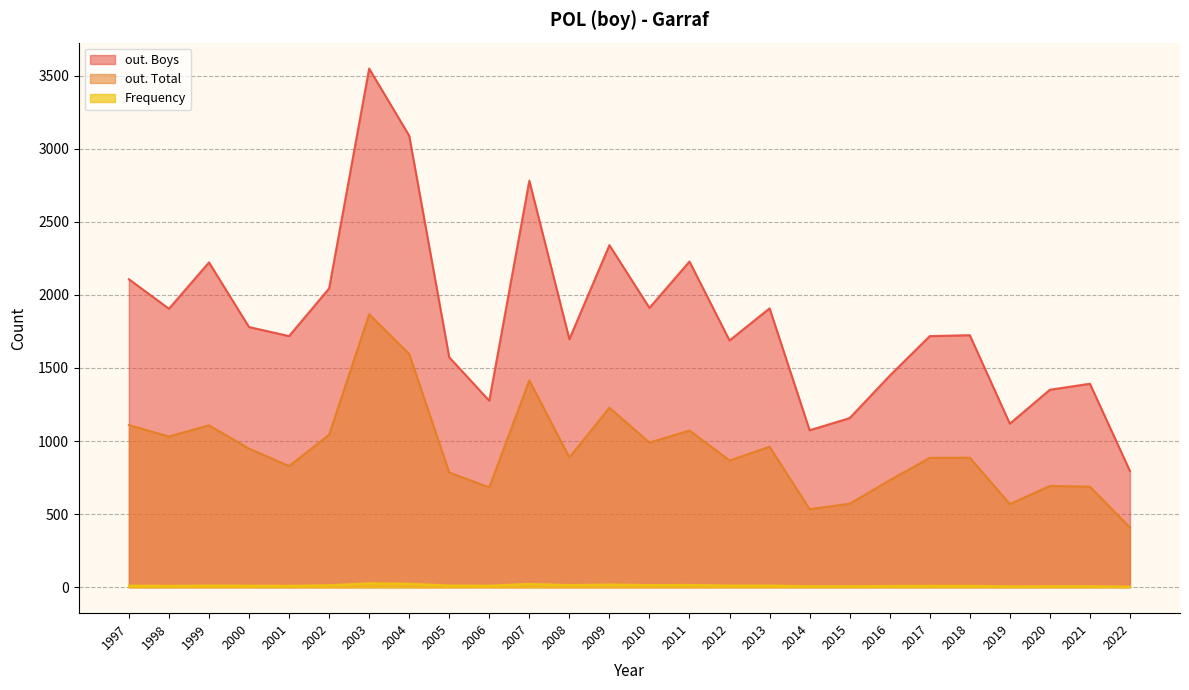

What is the average value of the Frequency series?

12